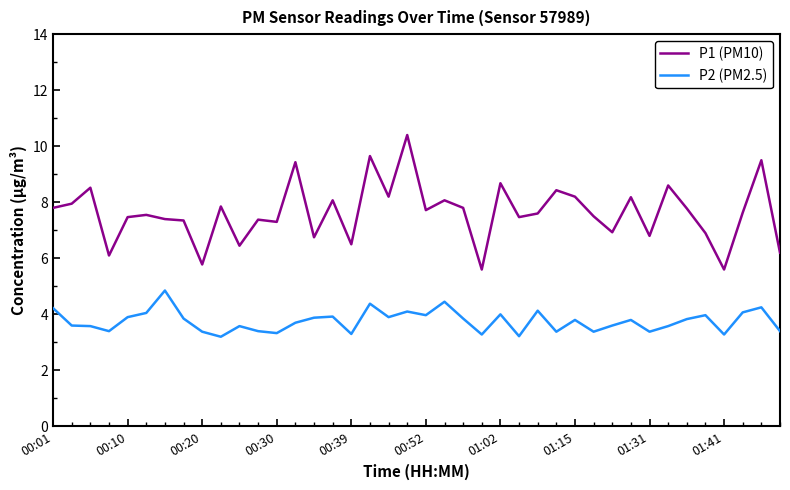

What is the maximum value shown in the chart?

10.4